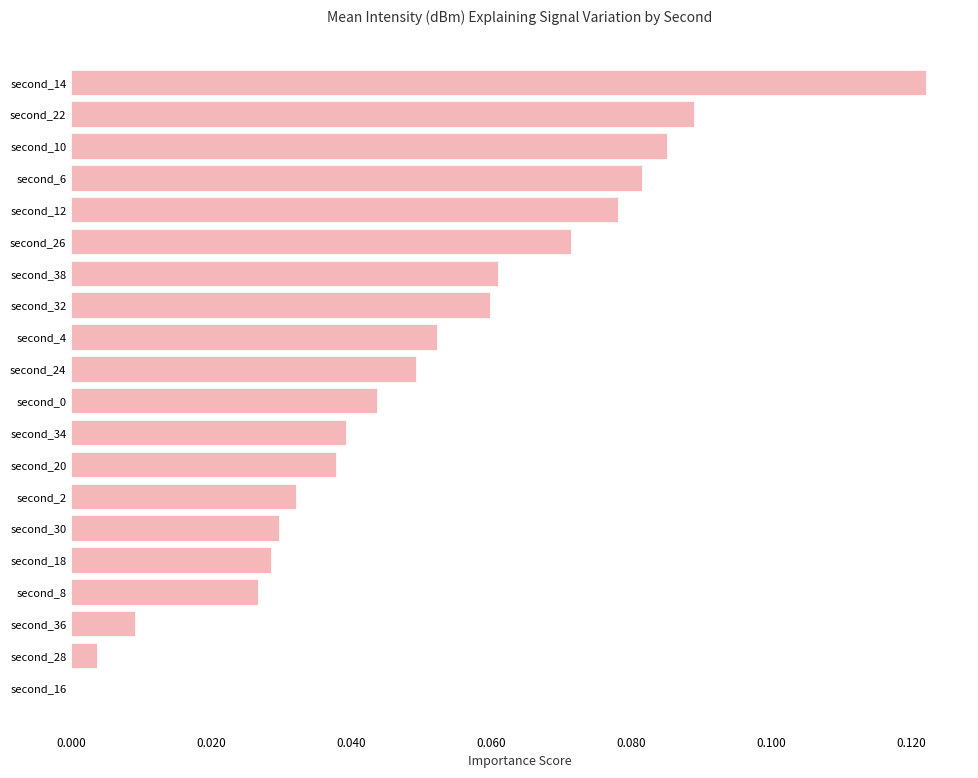

Is it true that the value at second_0 is 0.0?

True